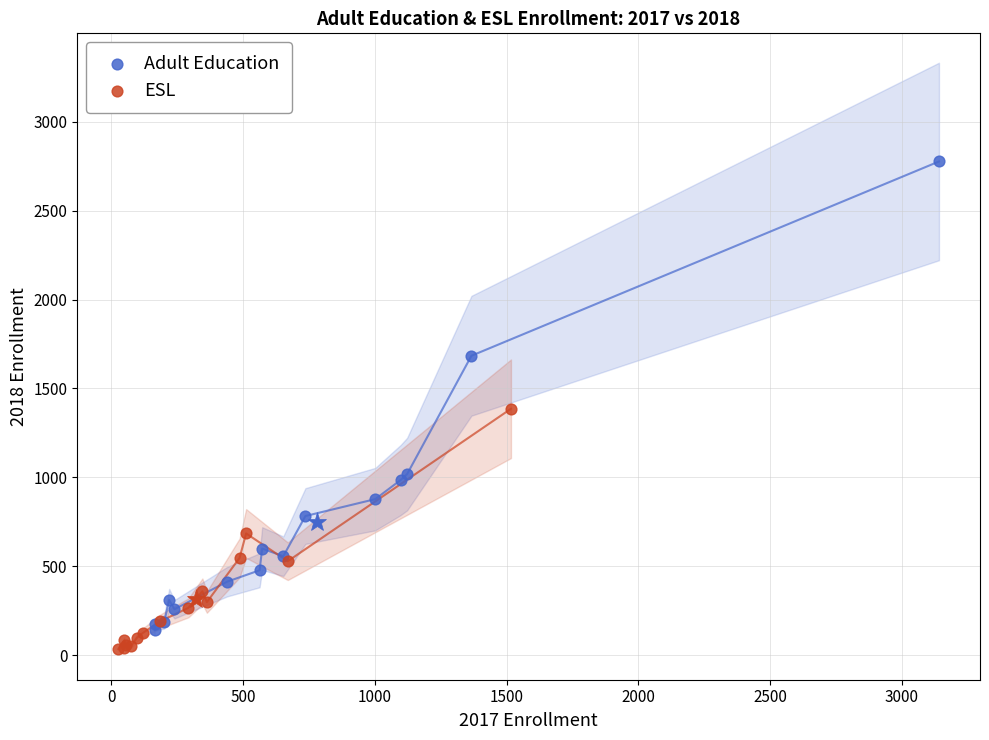

Which series reaches the minimum Y coordinate?

ESL